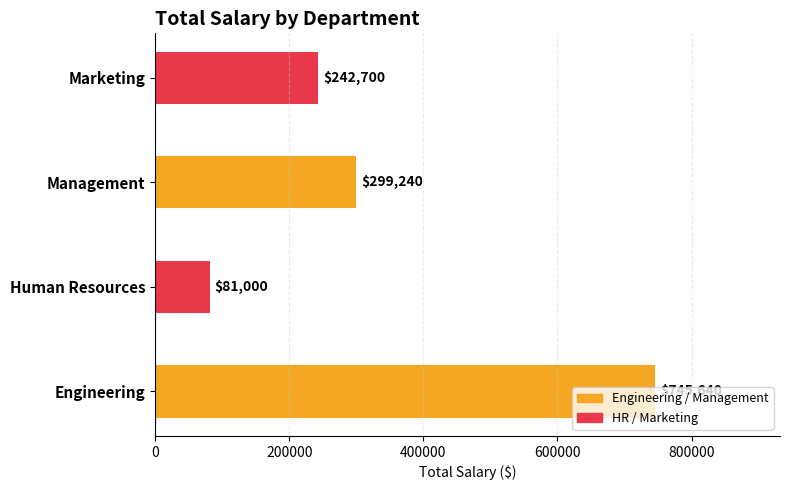

Is it true that the value at Human Resources is 144700?

False